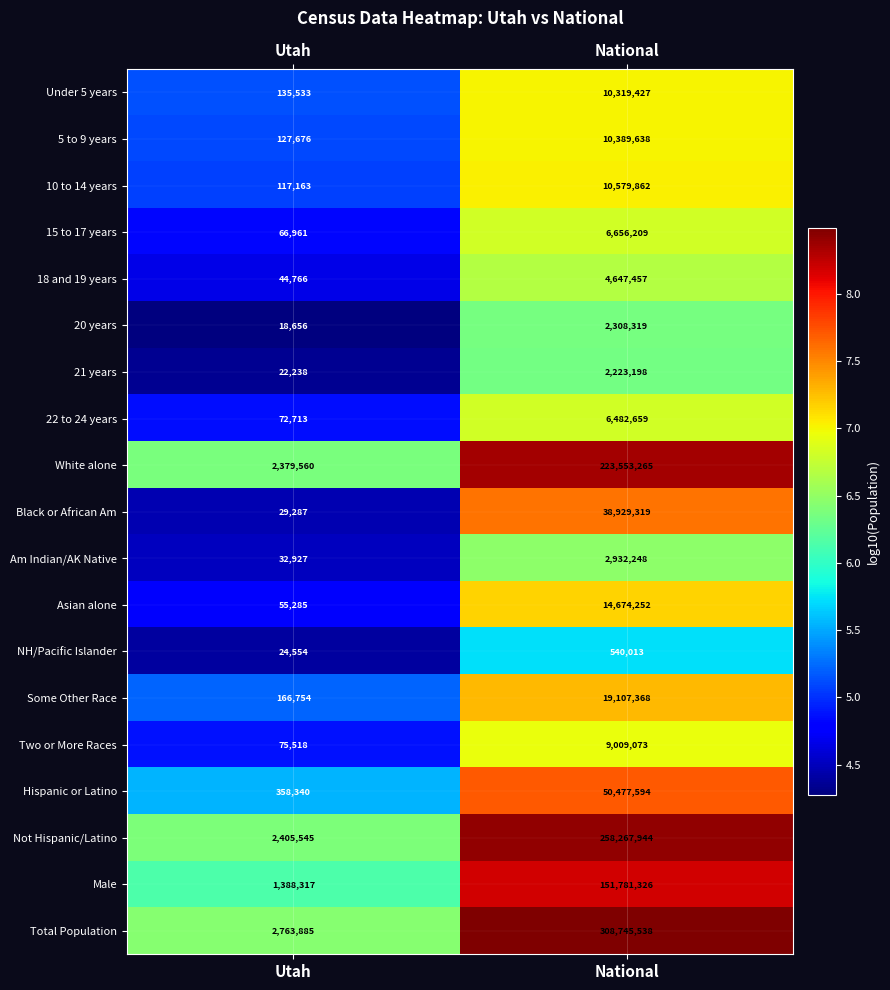

Is it true that White alone equals 2379560 at Utah?

True